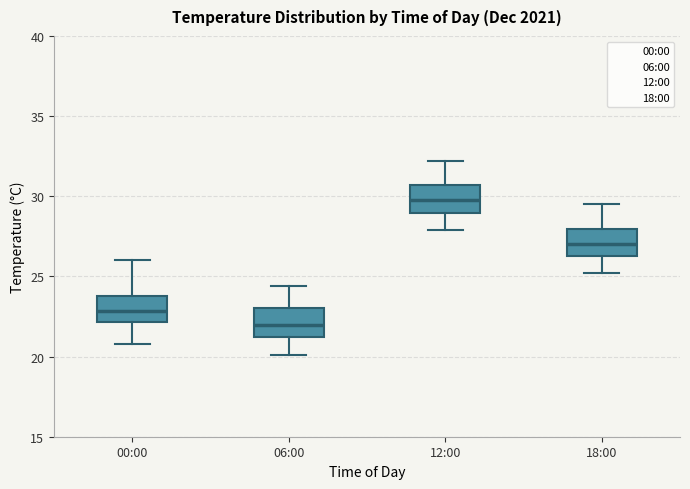

Reading left to right, read every box against the y-axis: the position of its median line, the range the box covers, and the ends of its whiskers. The values are not printed on the chart, so give them approximately, as read against the axis.

00:00: median 23.0, box 22.0 to 24.0, whiskers 21.0 to 26.0
06:00: median 22.0, box 21.5 to 23.0, whiskers 20.0 to 24.5
12:00: median 30.0, box 29.0 to 30.5, whiskers 28.0 to 32.0
18:00: median 27.0, box 26.5 to 28.0, whiskers 25.0 to 29.5